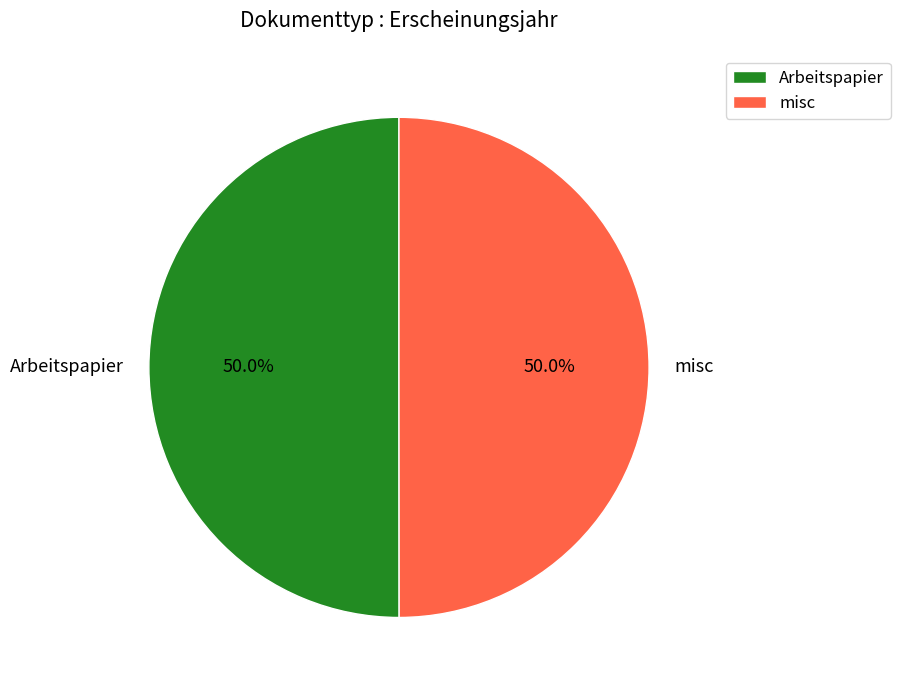

Is the sum of misc and Arbeitspapier greater than half?

Yes